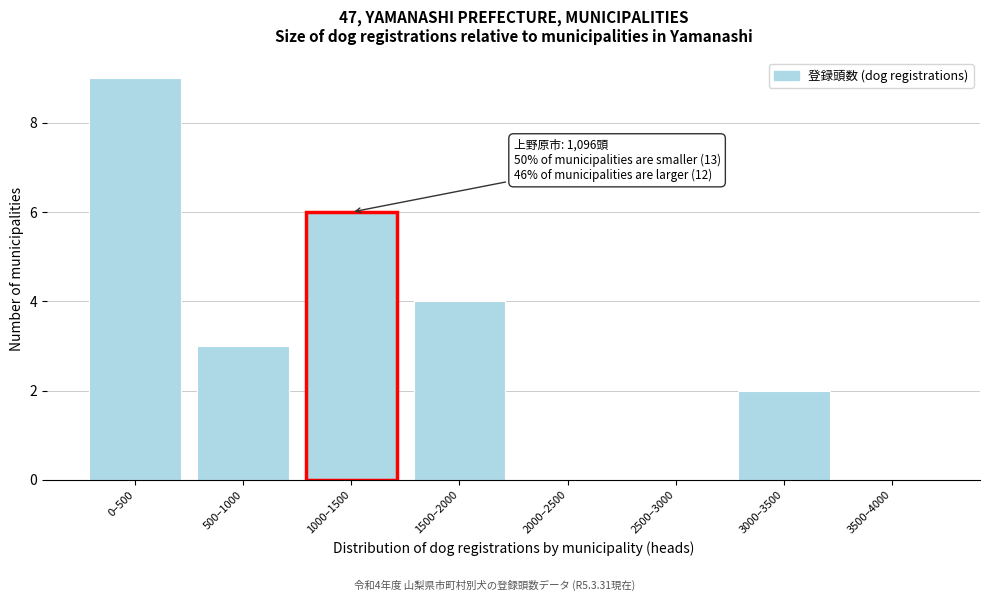

Reading right to left, list all the values displayed in this chart.

3500–4000=0	3000–3500=2	2500–3000=0	2000–2500=0	1500–2000=4	1000–1500=6	500–1000=3	0–500=9